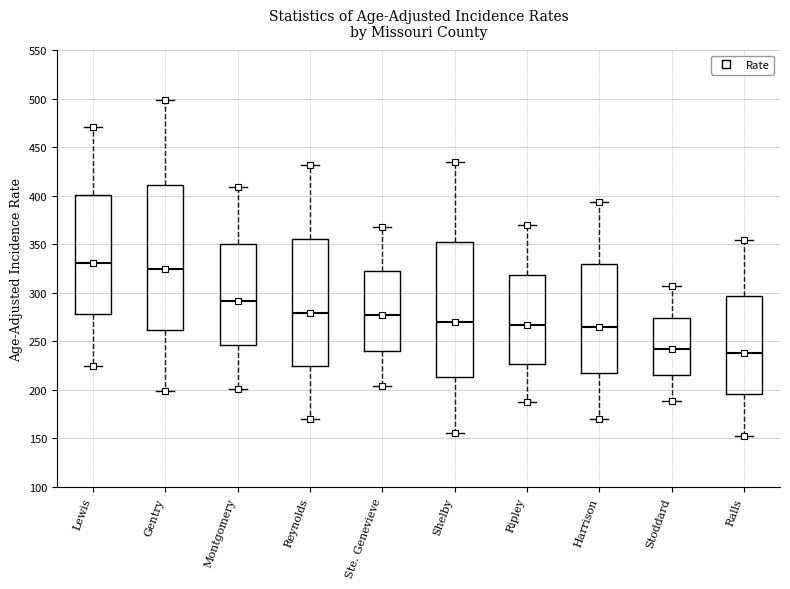

Comparing the boxes themselves (not the whiskers), which one is the tallest?

Gentry